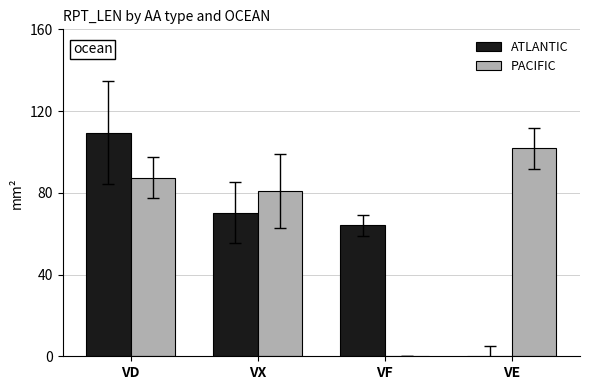

Which series changed the most between VX and VF?

PACIFIC